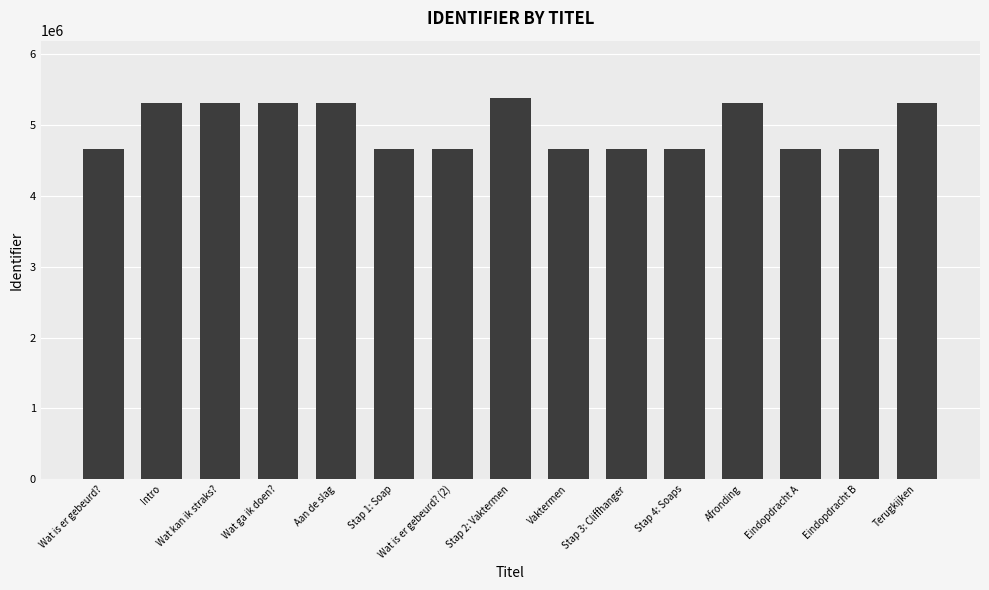

Where does the data first go above 4669329?

Intro